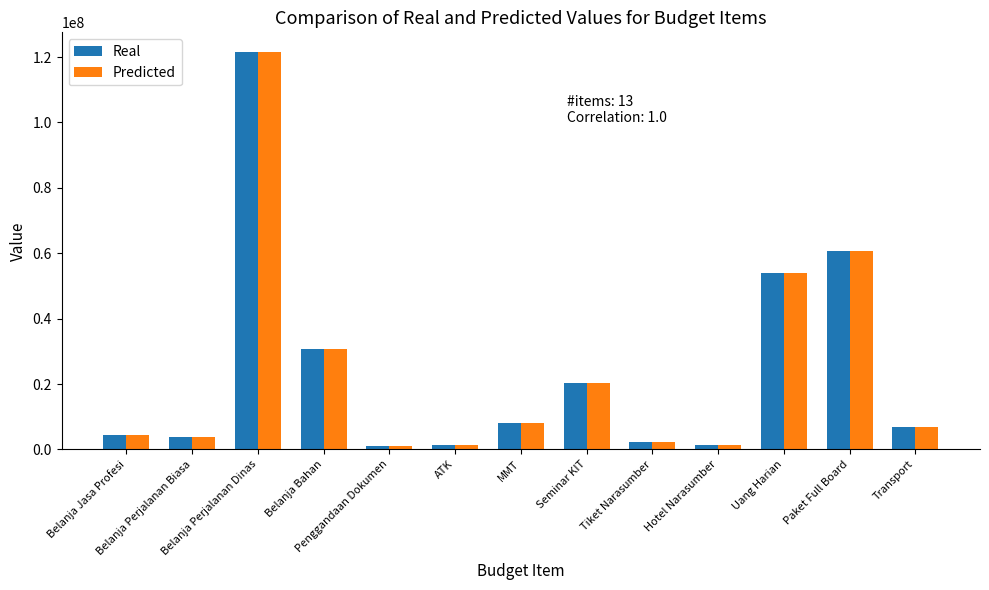

The Predicted series shows 4500000 at Belanja Jasa Profesi. True or false?

True